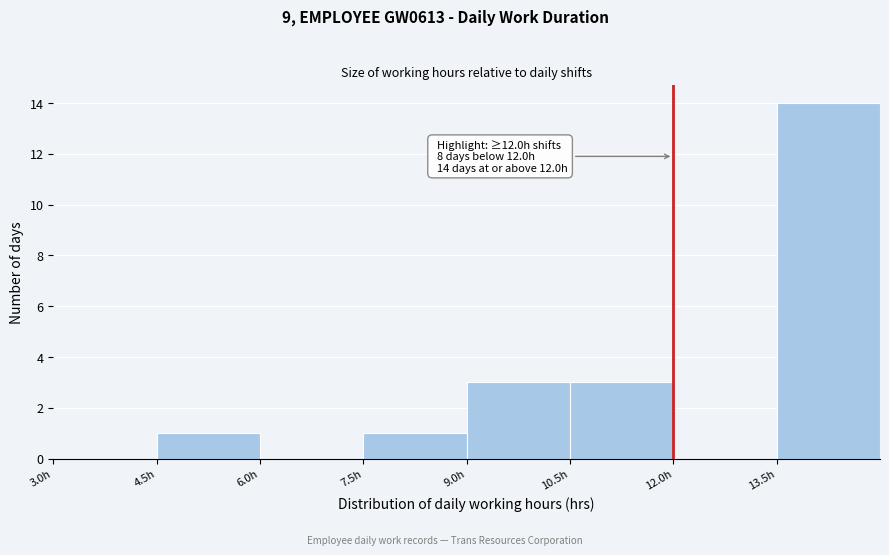

Over which range of the x-axis is the bar tallest?

13.5 to 15.0